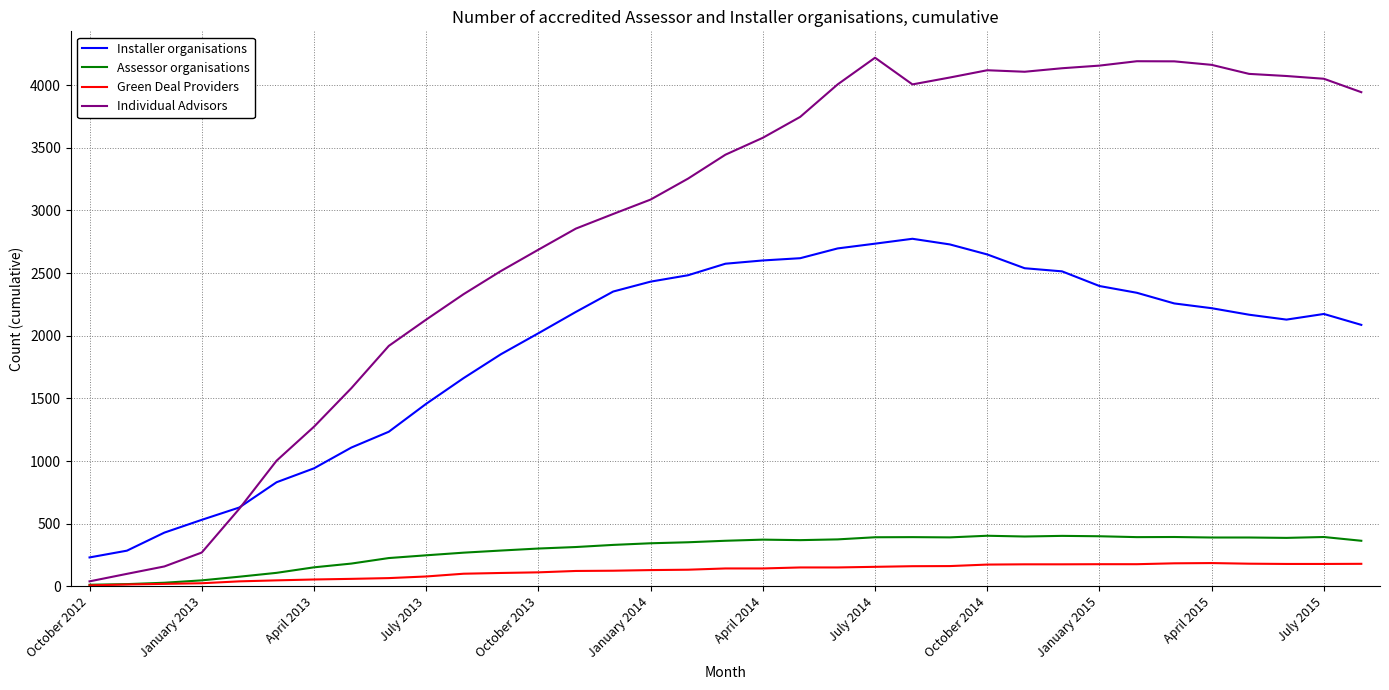

Which series has the widest spread of values?

Individual Advisors